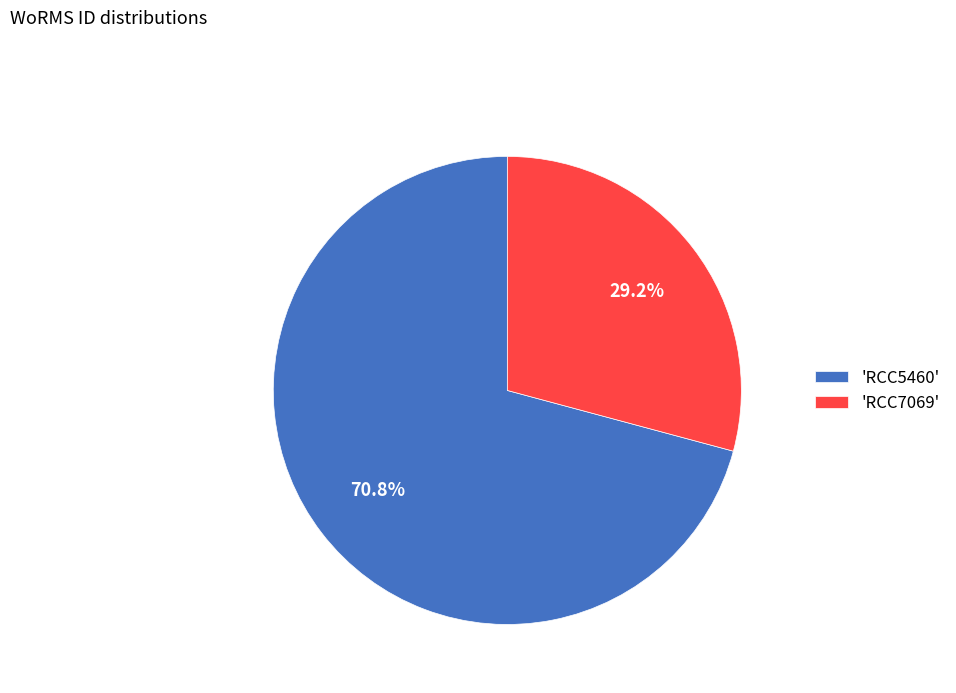

Which category has the smallest portion of the pie?

'RCC7069'